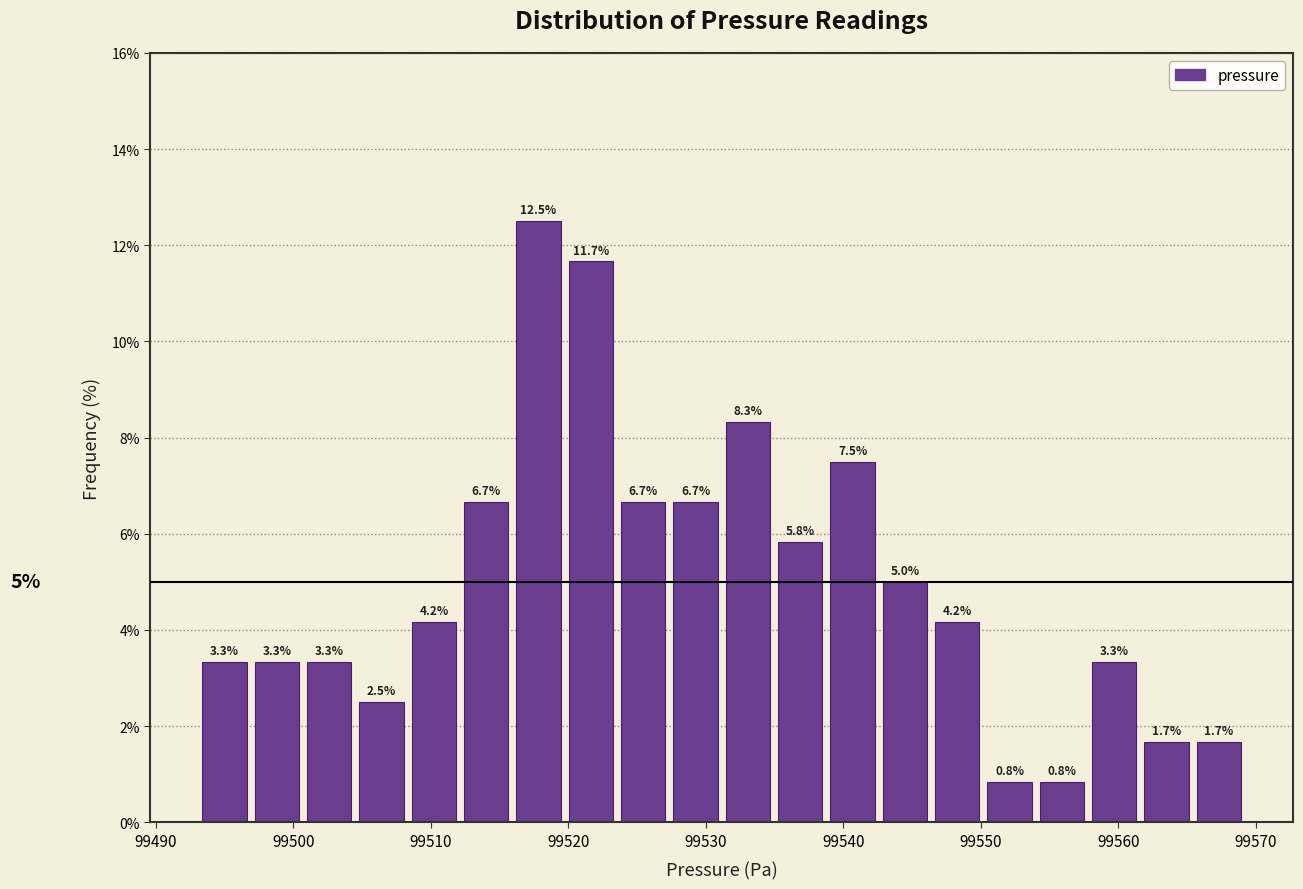

Read against the x-axis, roughly where is the centre of the tallest bar?

99518